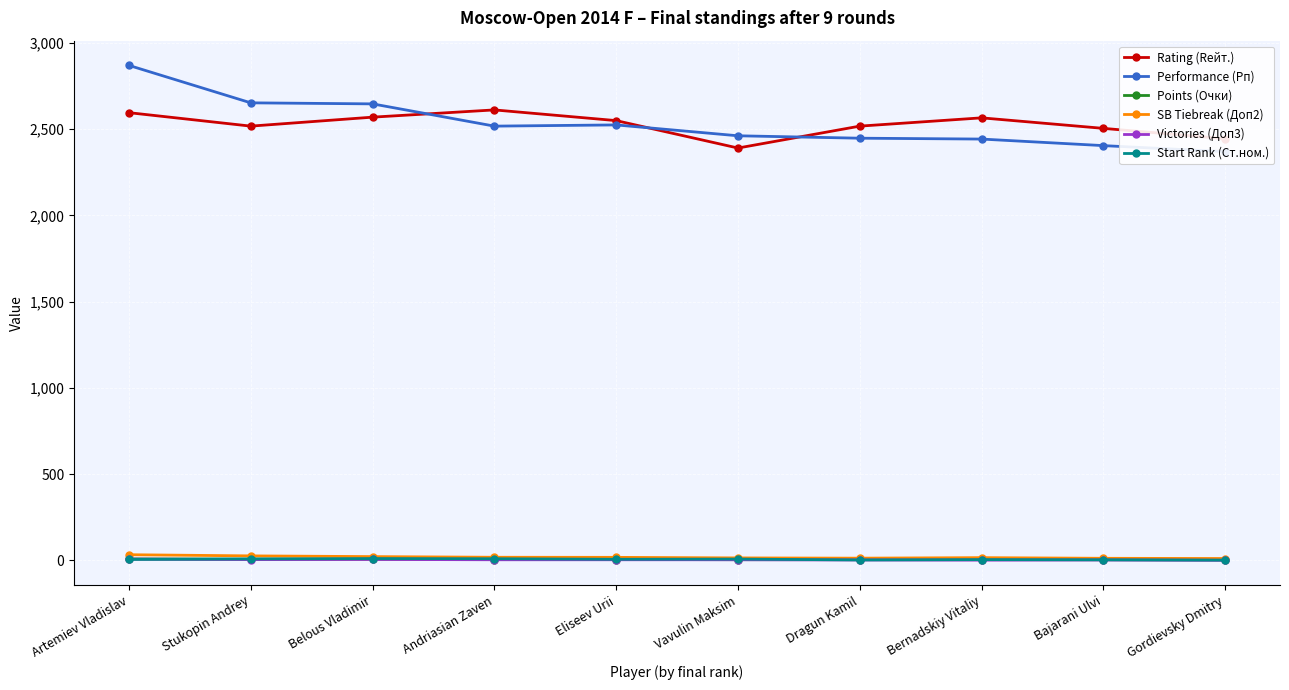

Which series has the largest range (max minus min)?

Performance (Рп)